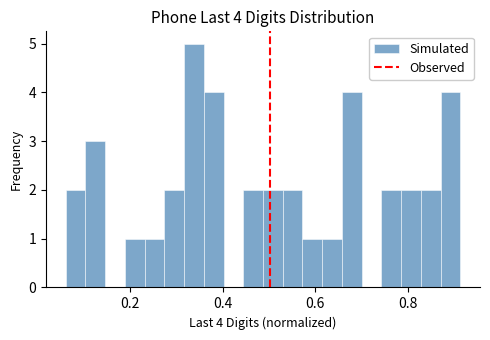

Read against the x-axis, roughly where is the centre of the tallest bar?

0.34